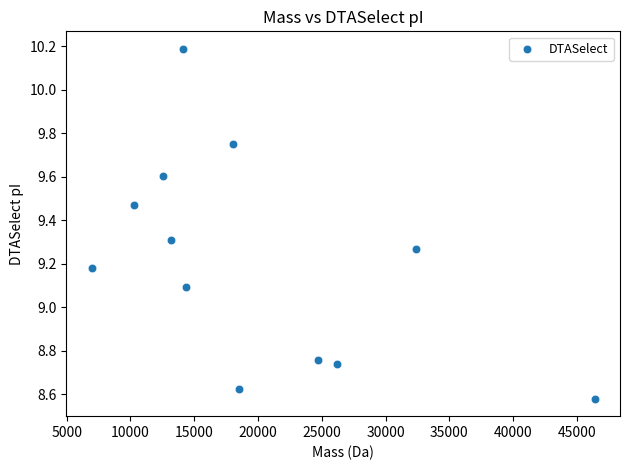

What is the range of Y values (max minus min)?

1.6